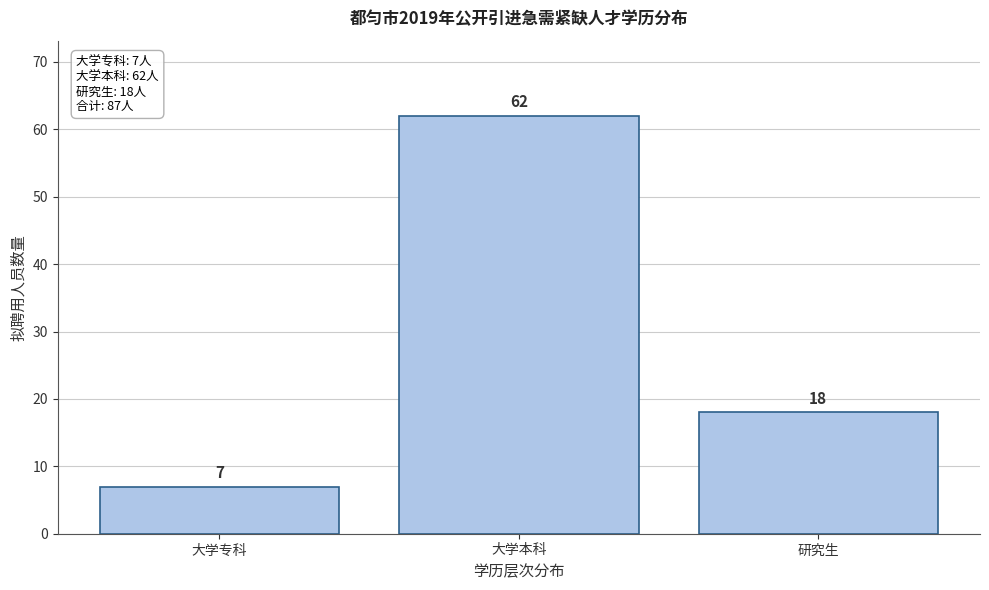

Reading left to right, extract all data points from this chart.

7	62	18